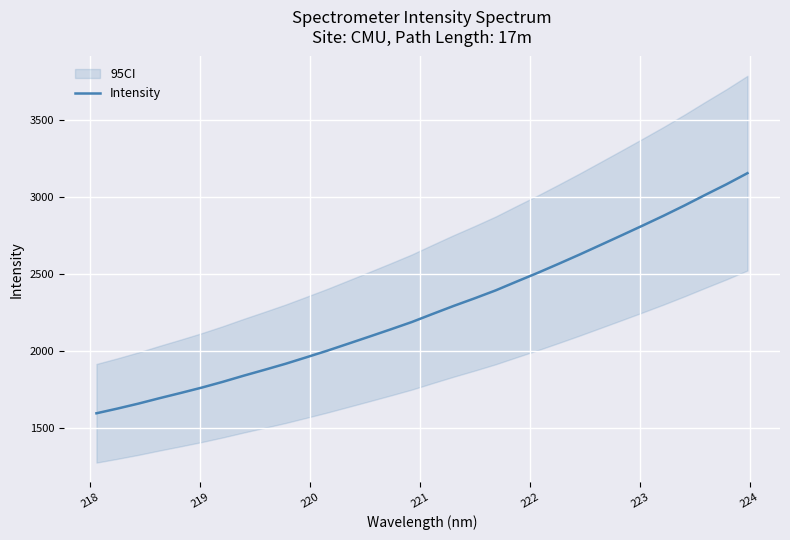

How many lines are shown in the chart?

1